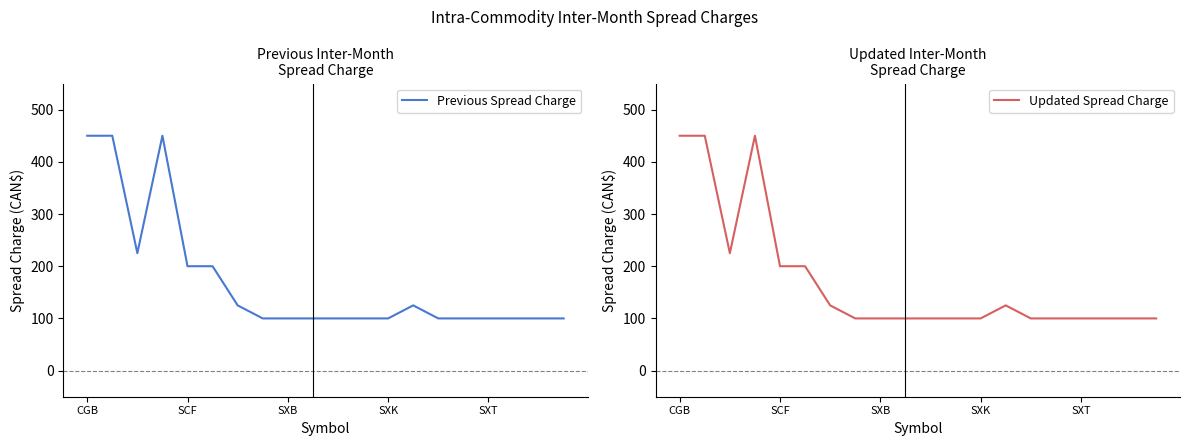

Reading left to right, what are all the values shown in this chart?

Previous Spread Charge: 450	450	225	450	200	200	125	100	100	100	100	100	100	125	100	100	100	100	100	100
Updated Spread Charge: 450	450	225	450	200	200	125	100	100	100	100	100	100	125	100	100	100	100	100	100